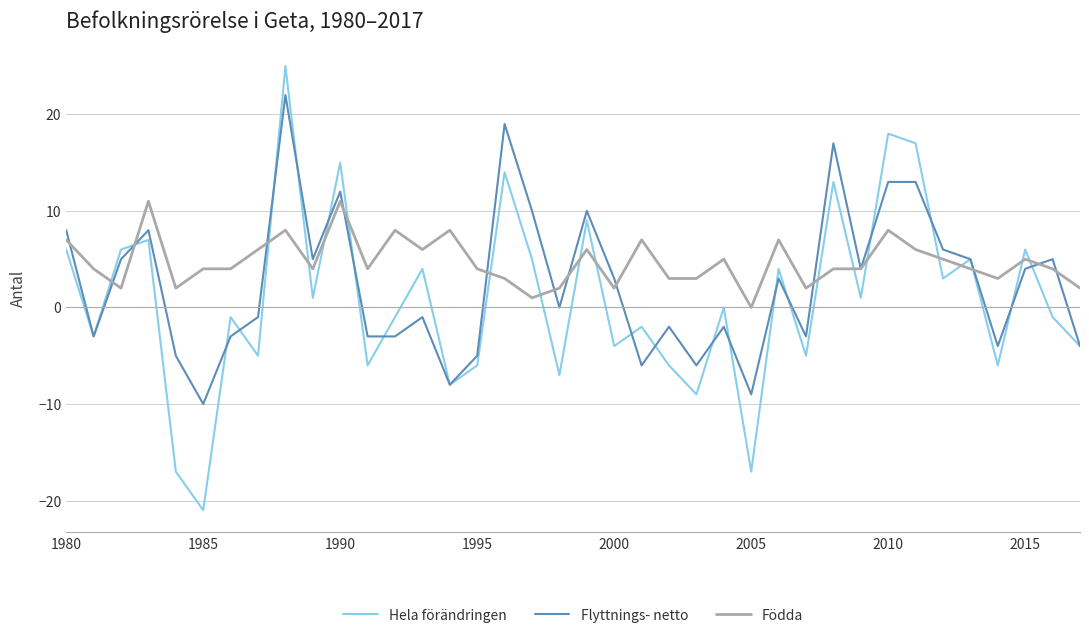

What is the smallest value displayed?

-21